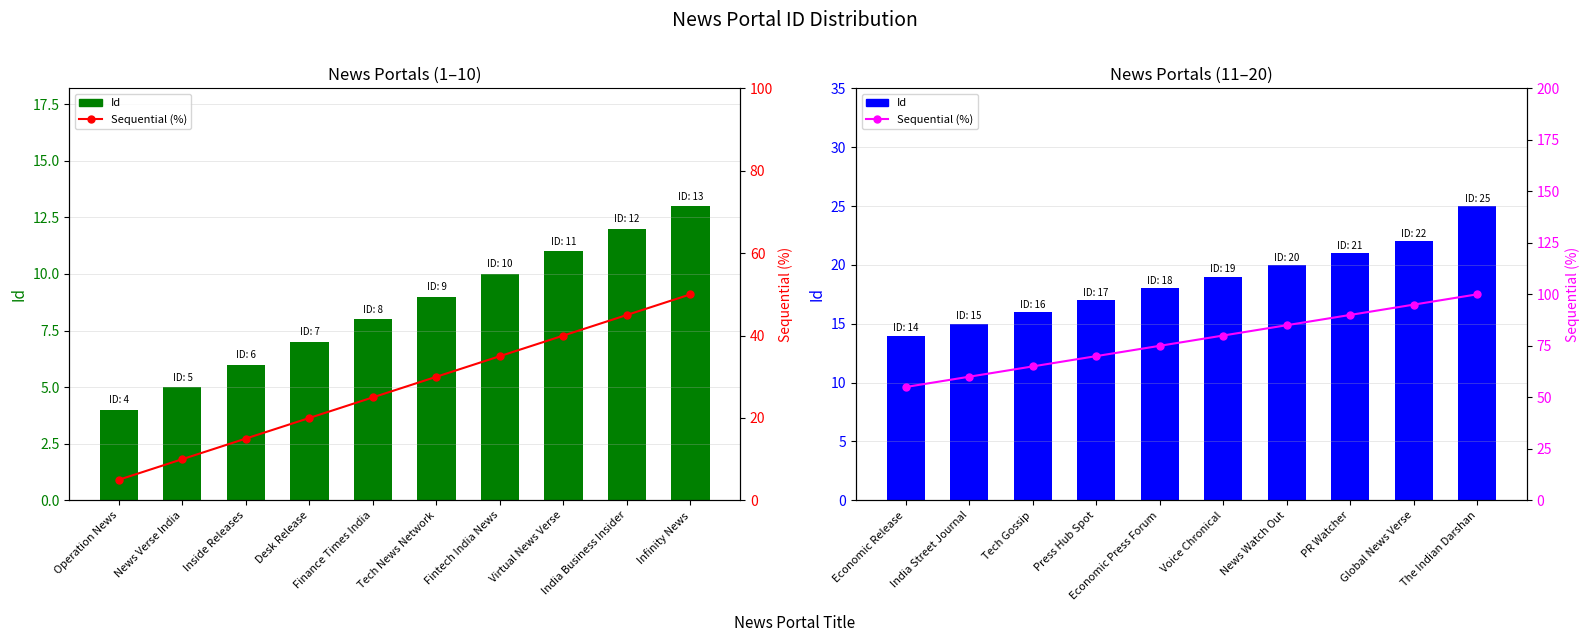

How many data points does each series have?

10